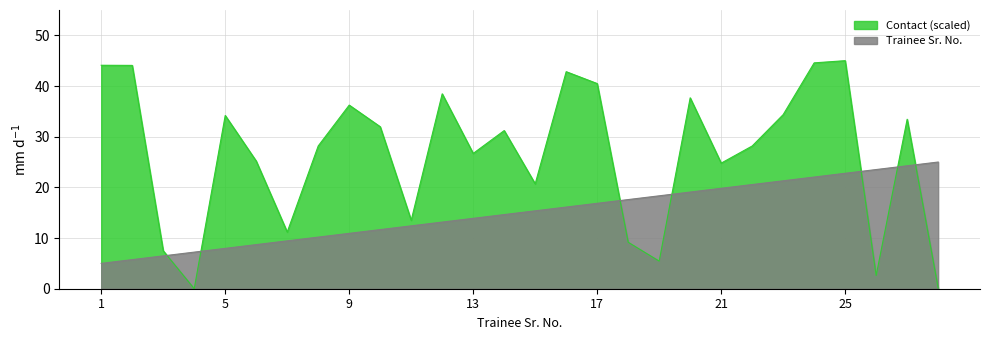

Does the chart have visible grid lines?

Yes